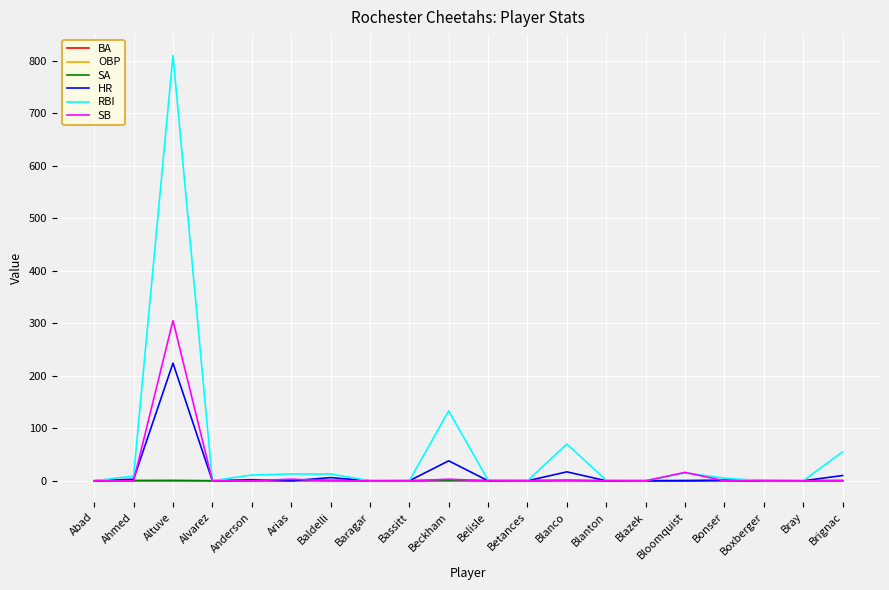

What is the average value of the SA series?

0.2